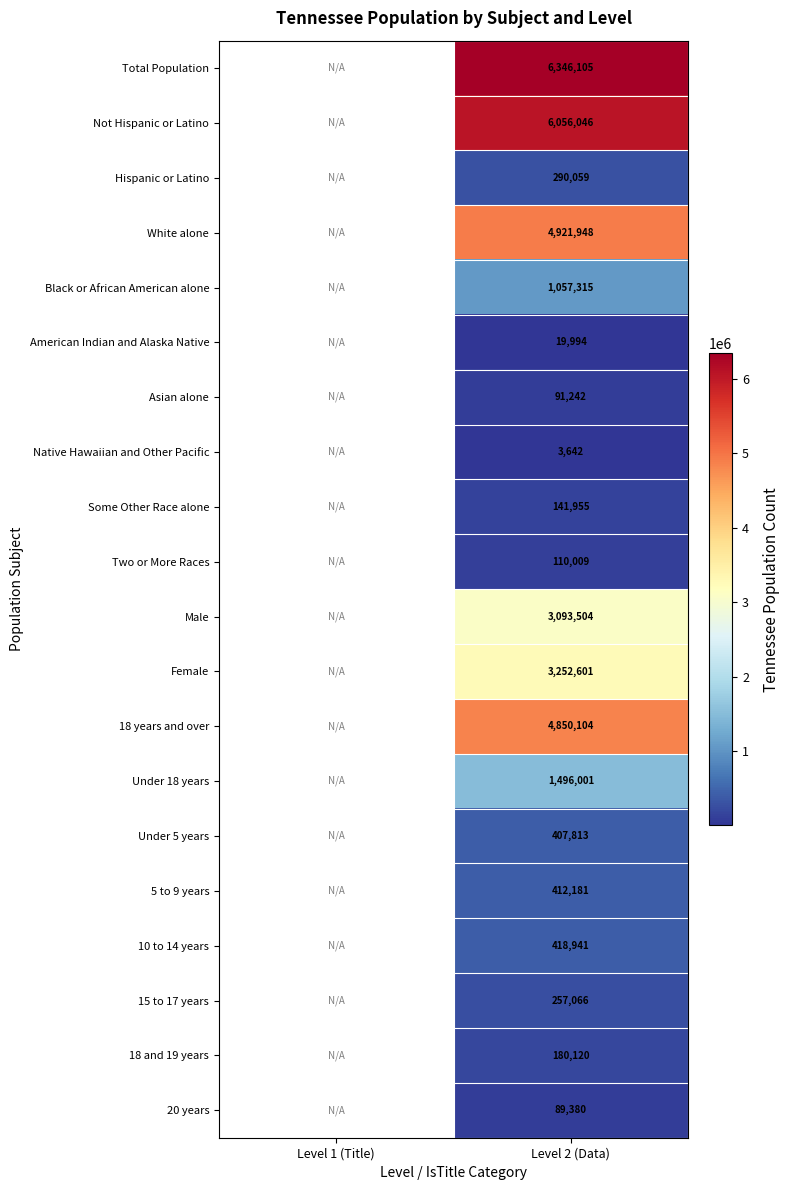

The Under 5 years series shows 186352 at Level 2 (Data). True or false?

False